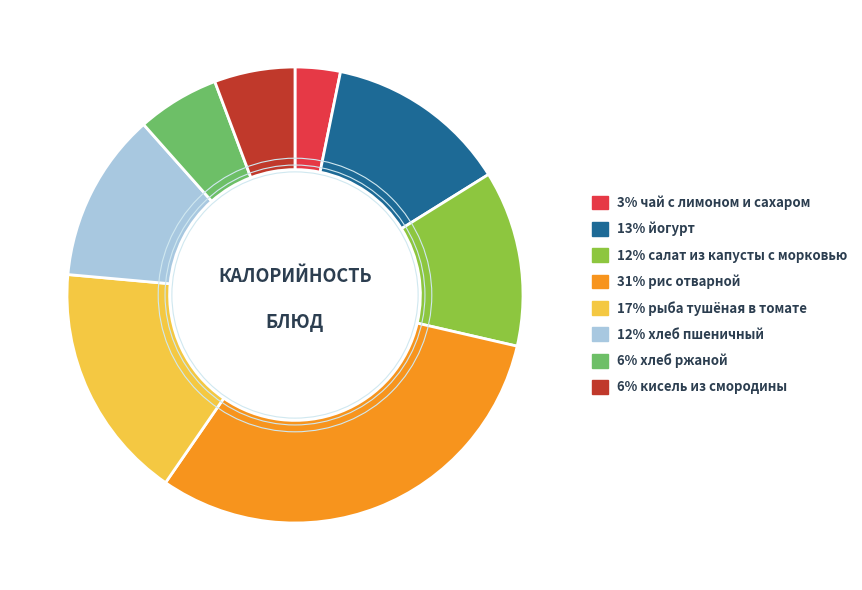

Which category has the biggest portion of the pie?

31% рис отварной